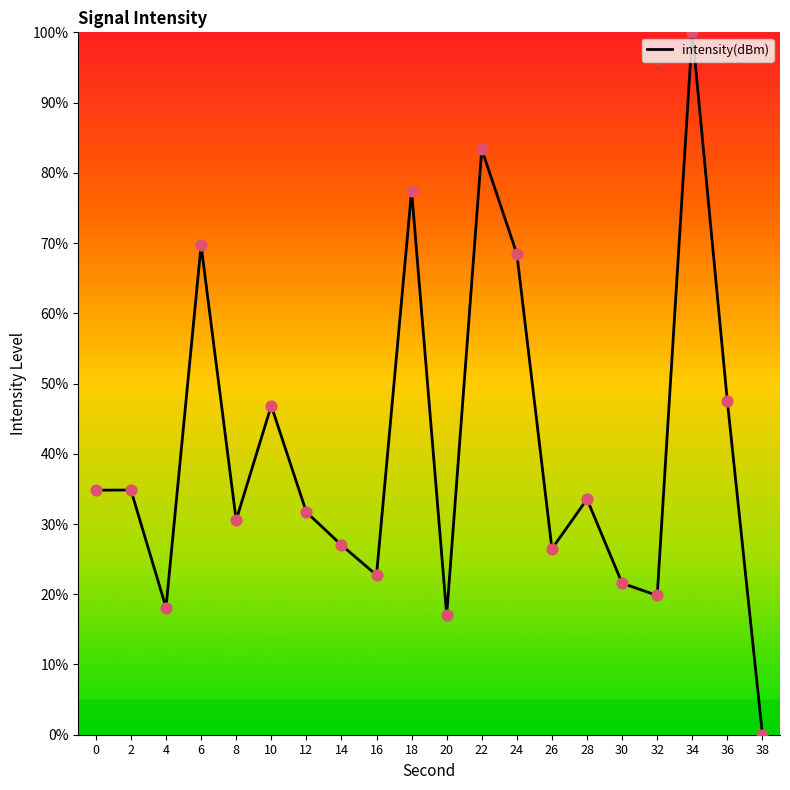

What is the change in value from 24 to 28?

-34.9